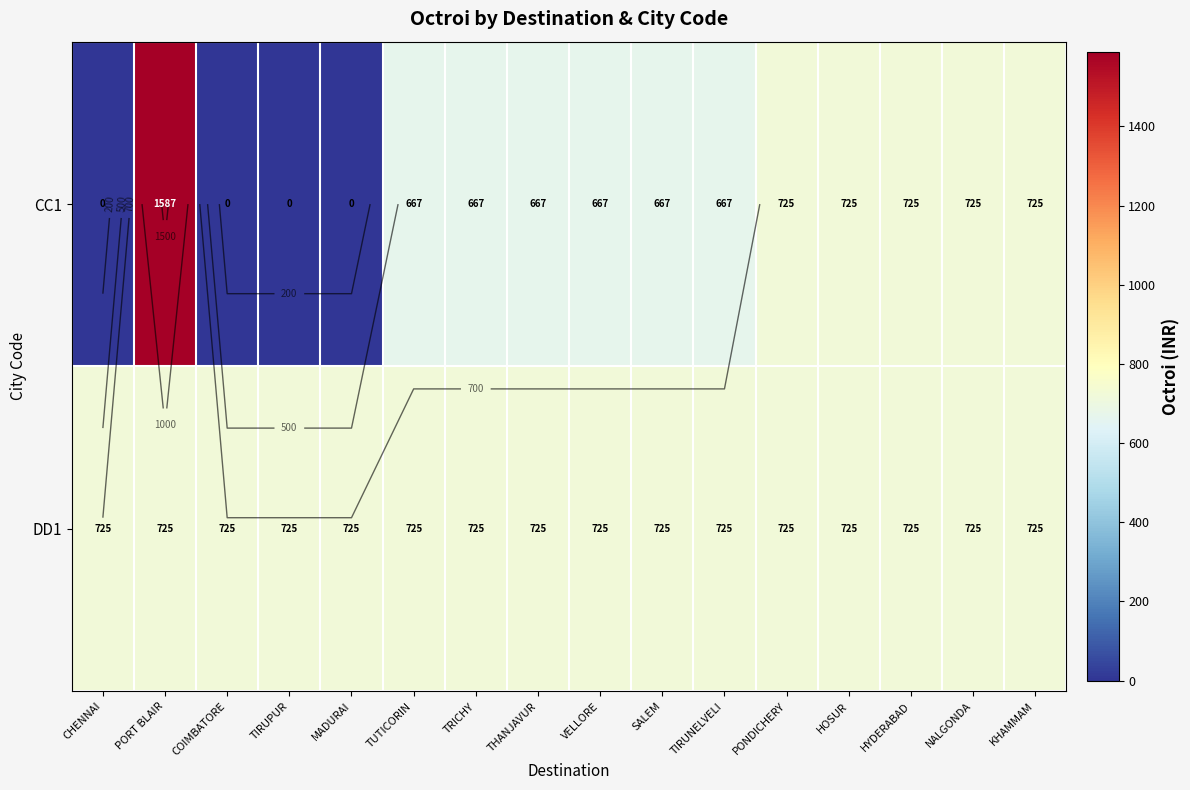

Which series has the widest spread of values?

CC1